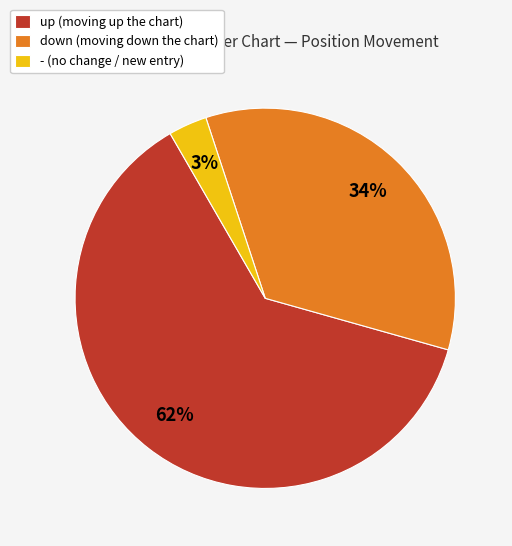

Rank the categories by value from lowest to highest.

-, down, up